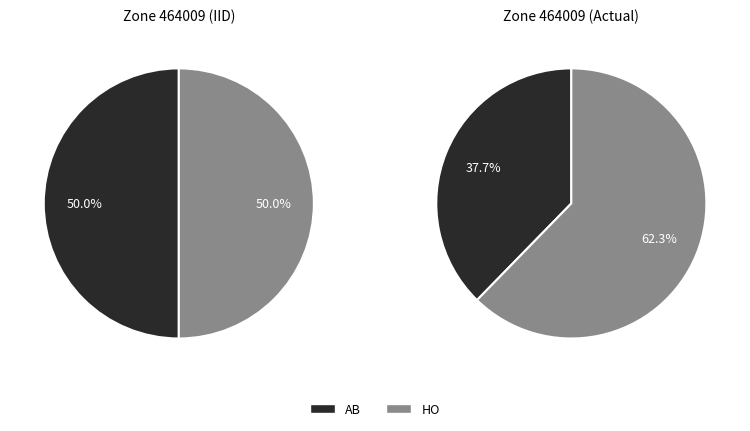

What percentage is the AB slice, to the nearest percent?

38%